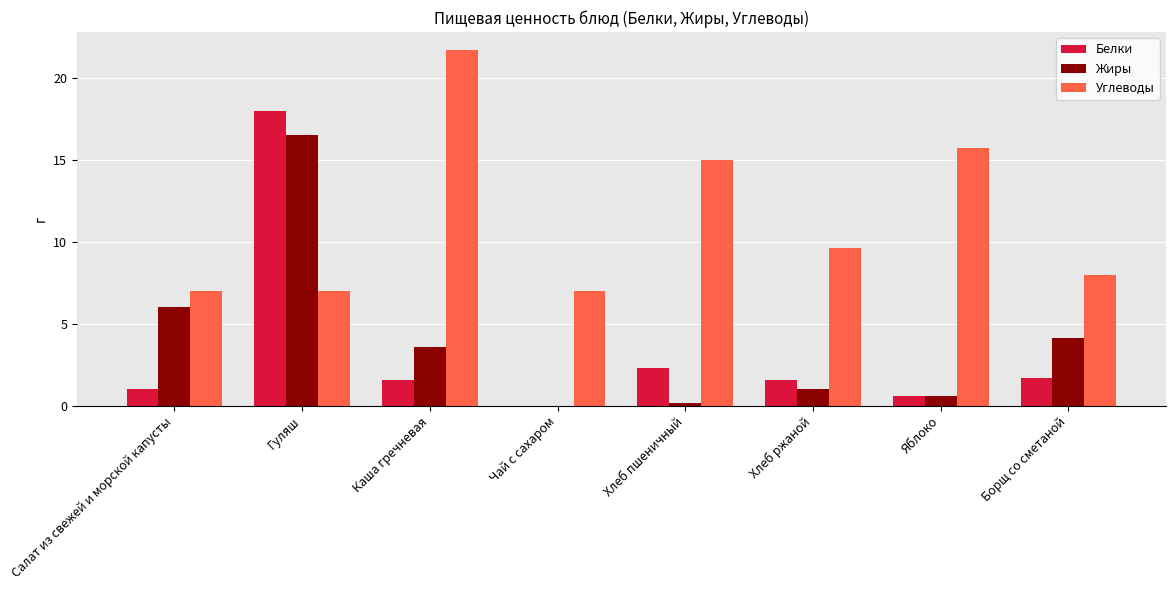

Reading left to right, list all the values displayed in this chart.

Белки: 1.0	18.0	1.6	0.0	2.3	1.6	0.6	1.7
Жиры: 6.0	16.5	3.6	0.0	0.2	1.0	0.6	4.2
Углеводы: 7.0	7.0	21.7	7.0	15.0	9.6	15.7	8.0